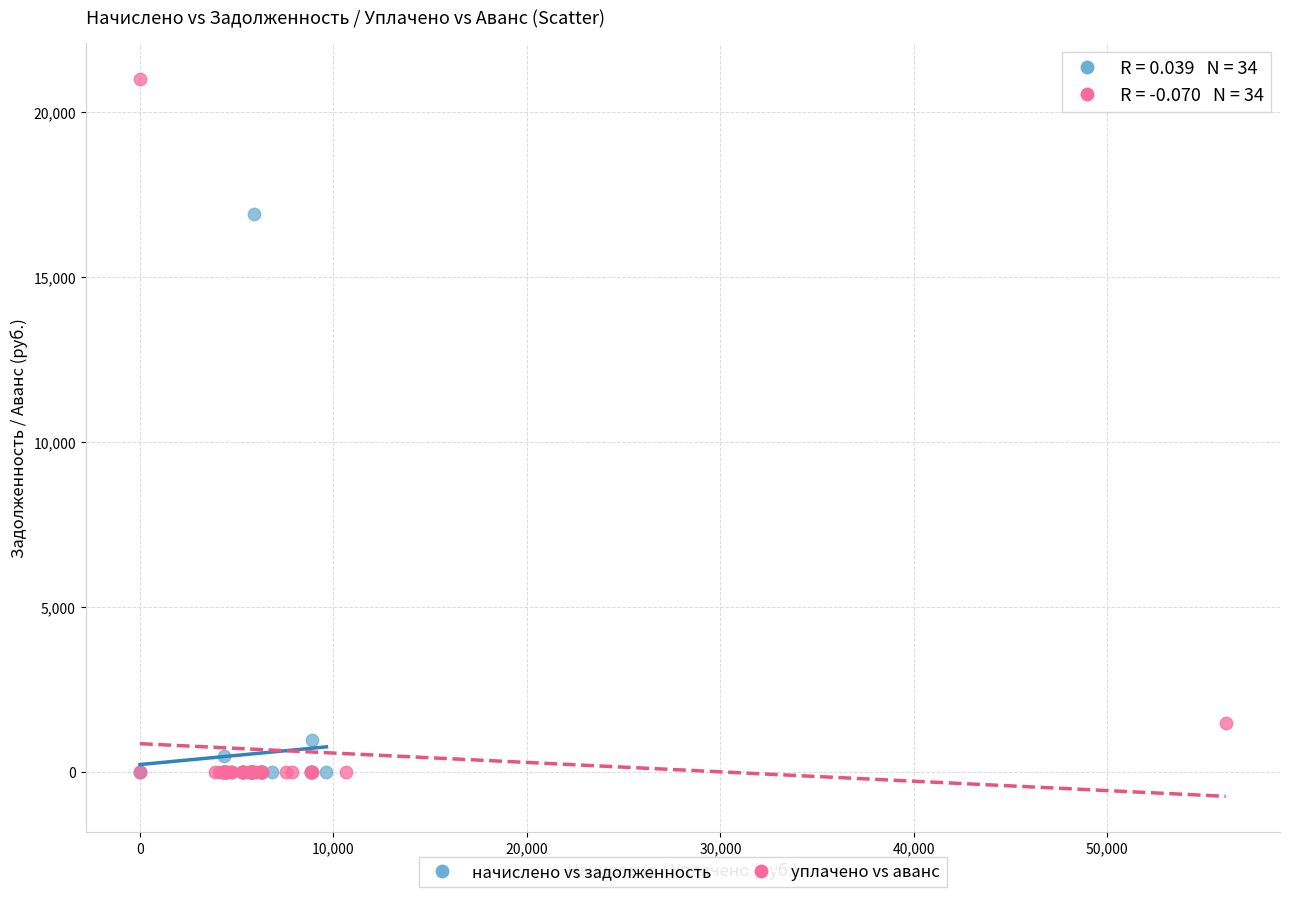

Which series has the widest spread of Y values?

уплачено vs аванс